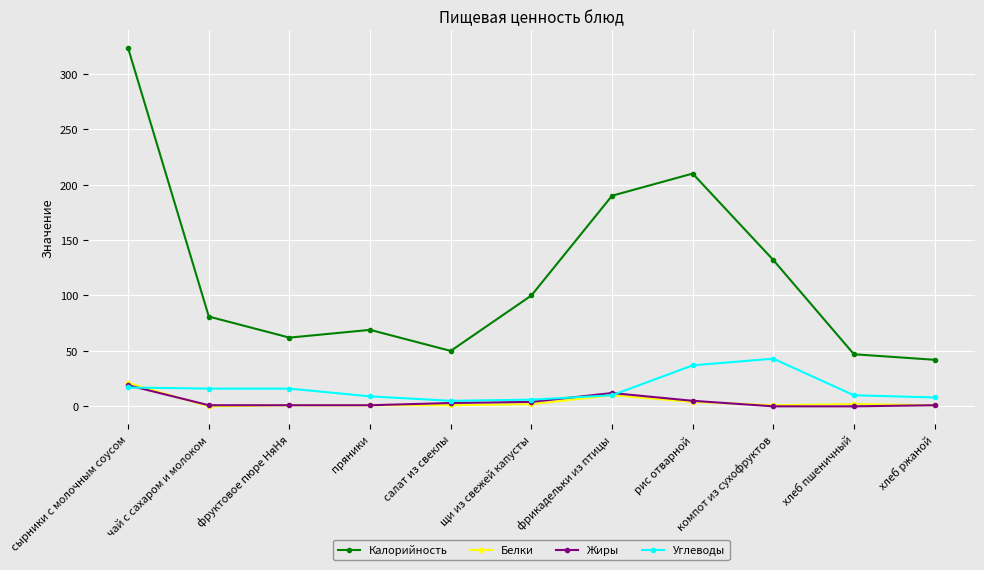

Which category has the lowest value in the Калорийность series?

хлеб ржаной